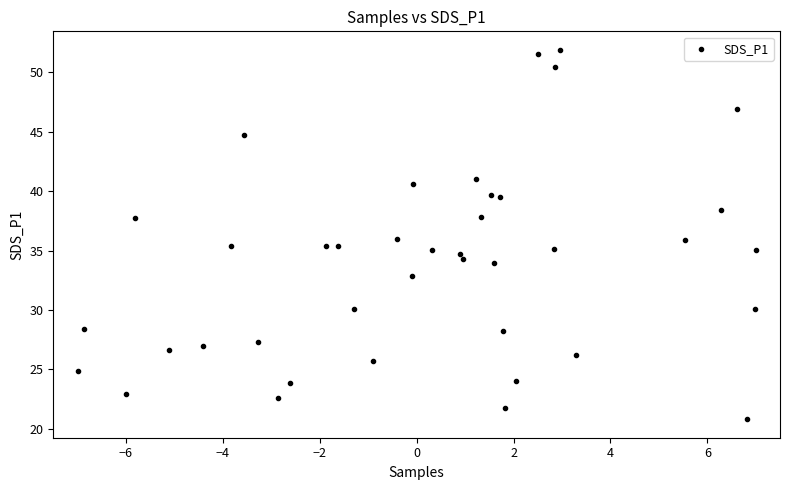

What is the range of X values (max minus min)?

14.0